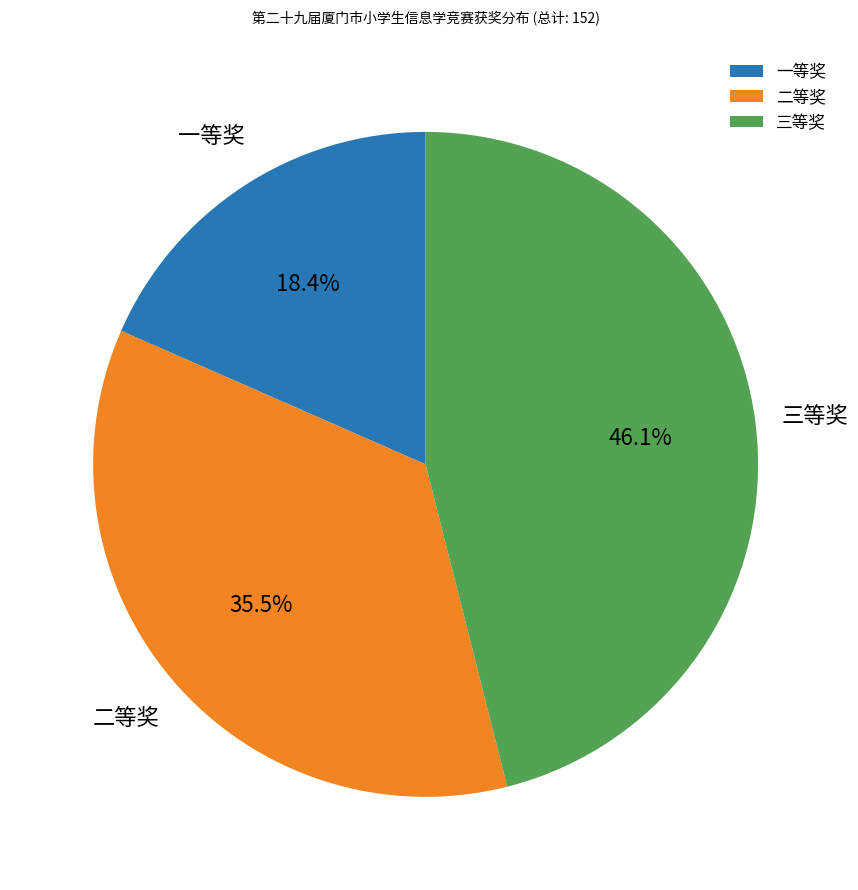

Which has a higher value, 三等奖 or 二等奖?

三等奖